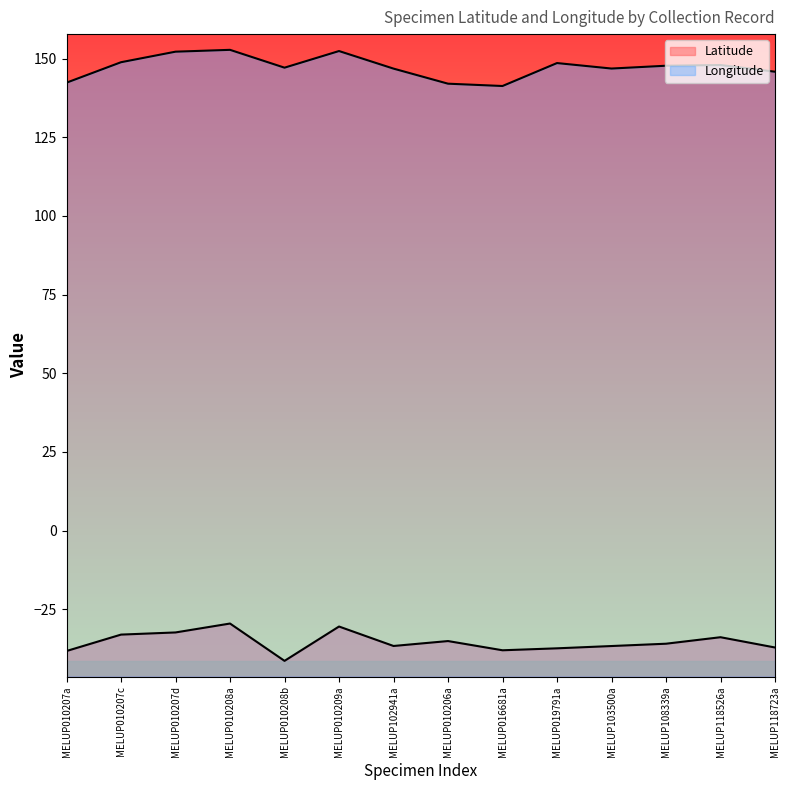

How many series are shown in this chart?

2